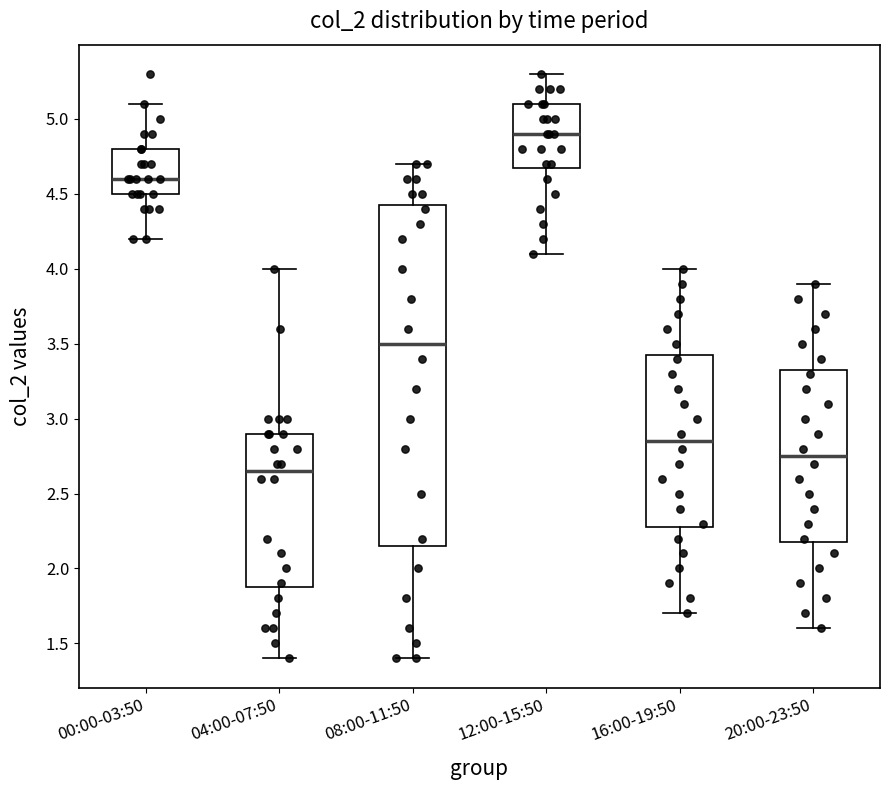

Which box is the tallest, from its lower edge to its upper edge?

08:00-11:50